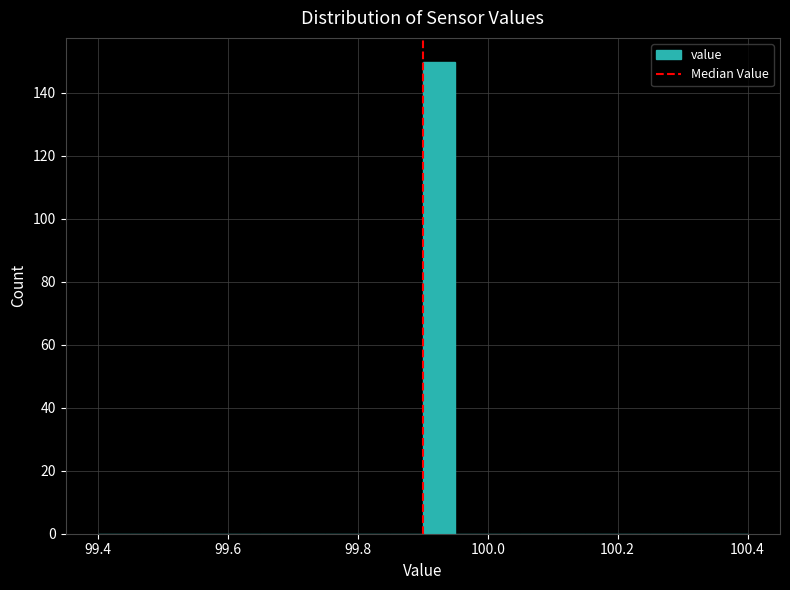

Around what value on the x-axis is the tallest bar? Give the approximate position of its centre, as read against the axis.

99.92